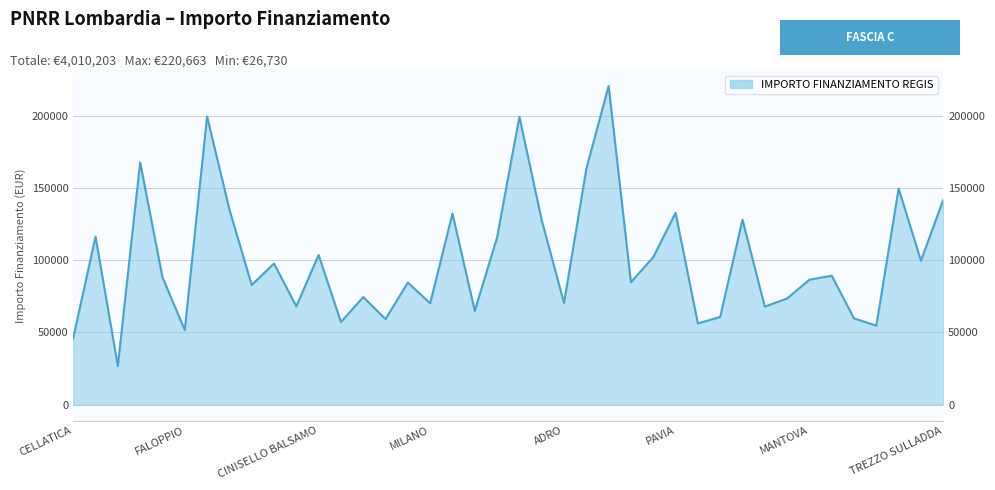

At which category does the data reach its first local peak?

CASTELCOVATI